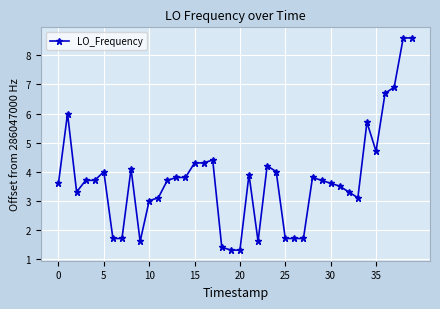

How many categories are shown in the chart?

40